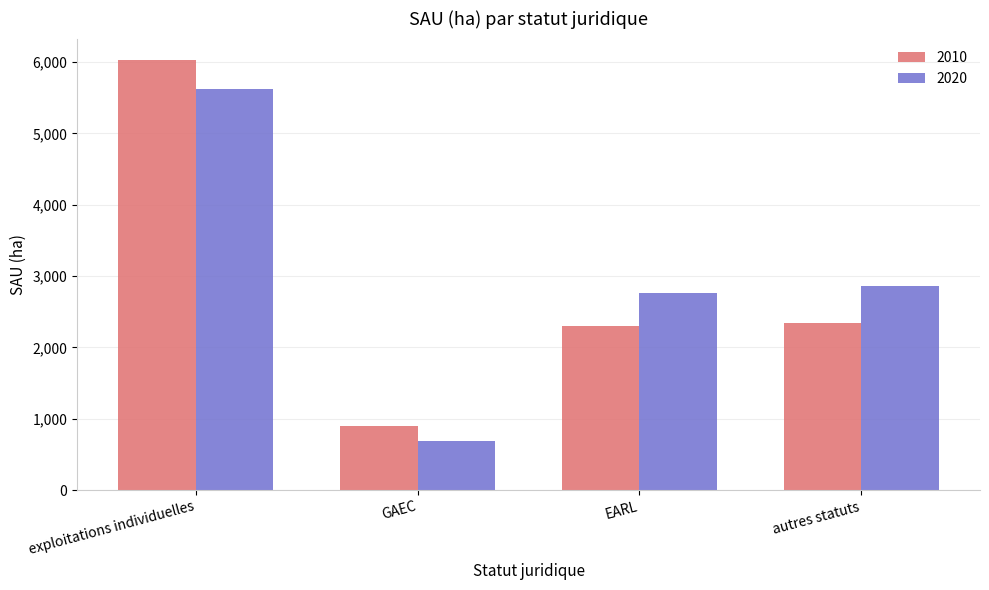

At which label does 2010 first exceed 2347?

exploitations individuelles